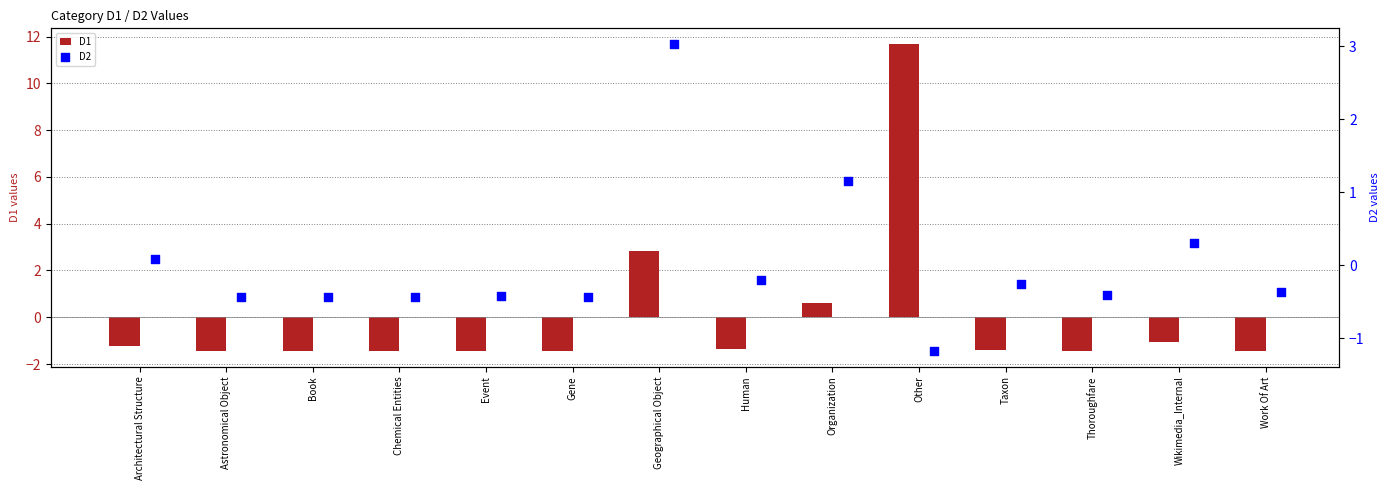

Which series reaches the maximum Y coordinate?

D1